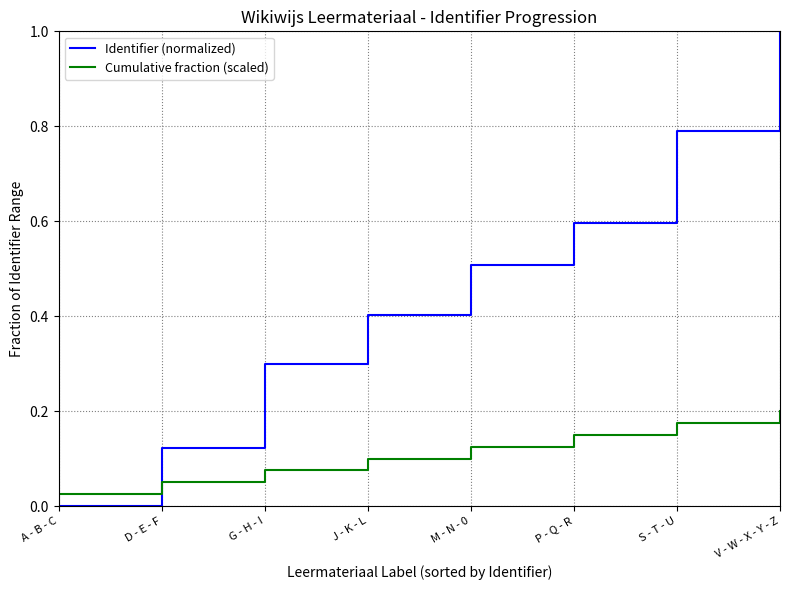

How many lines are shown in the chart?

2